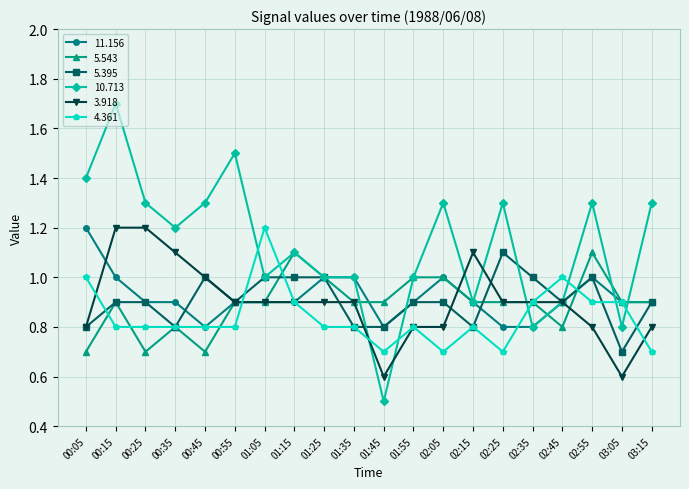

Which series has the largest total across all categories?

10.713